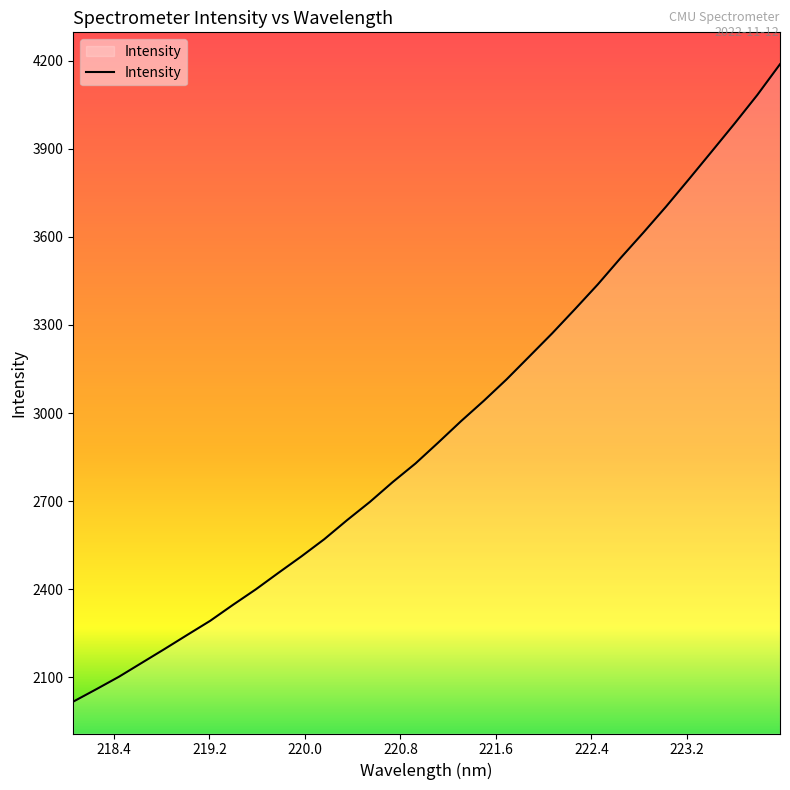

What is the smallest value displayed?

2017.8